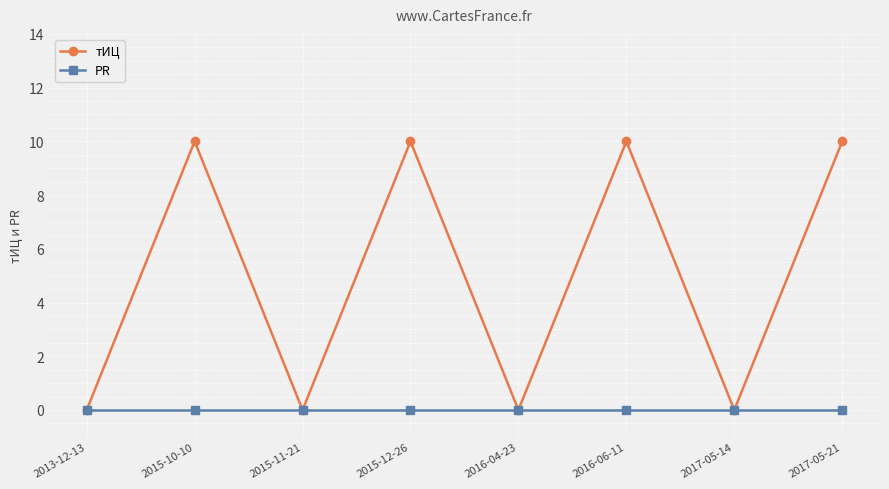

Count the number of categories in the chart.

8